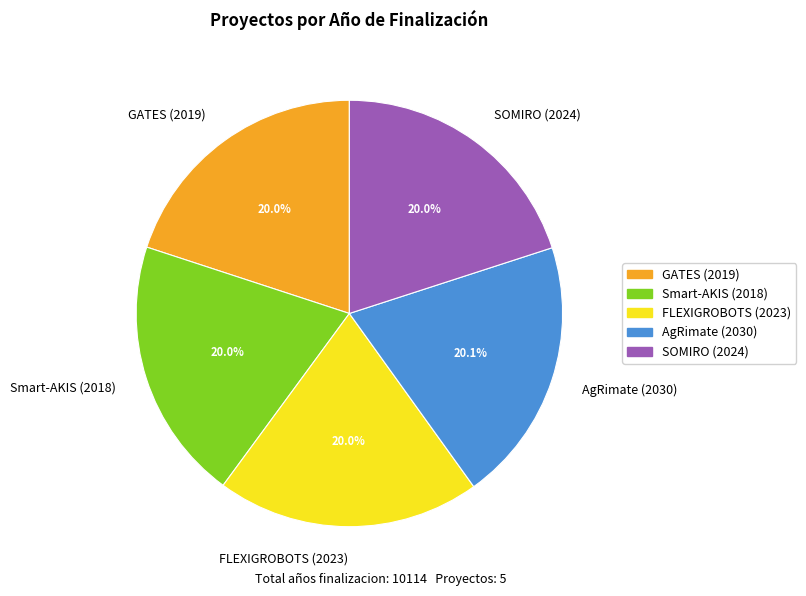

To the nearest percent, what portion does SOMIRO (2024) represent?

20%